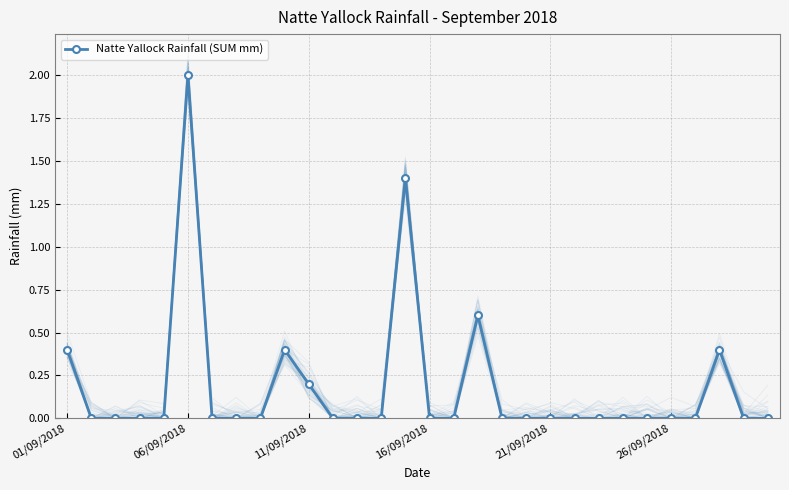

How many interior local peaks (higher than both neighbors) does the data have?

5